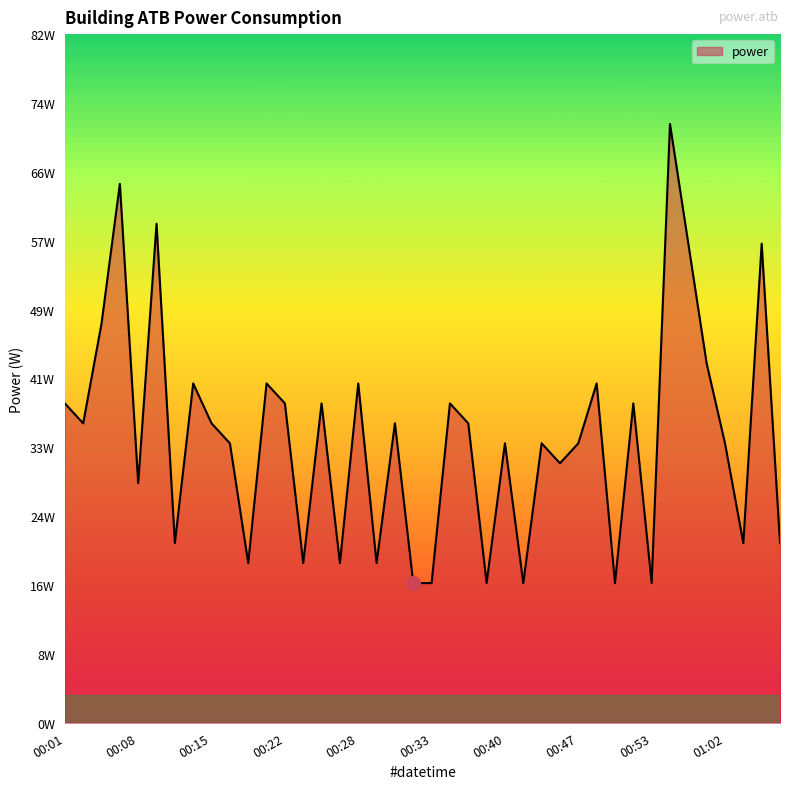

Is this an area chart (filled region under the line)?

Yes